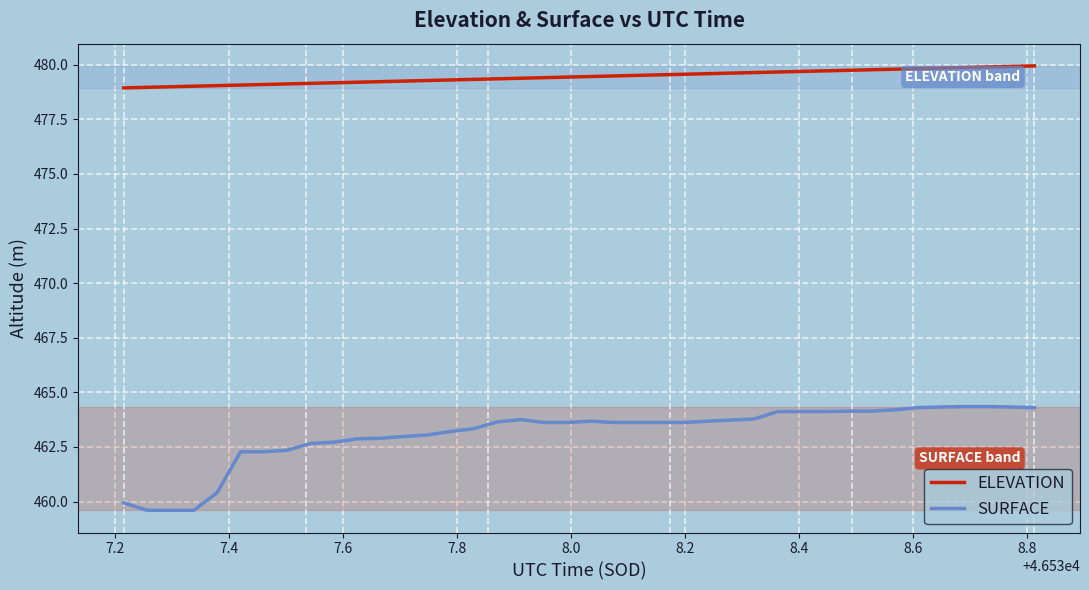

What are all the series names shown in the legend?

ELEVATION, SURFACE